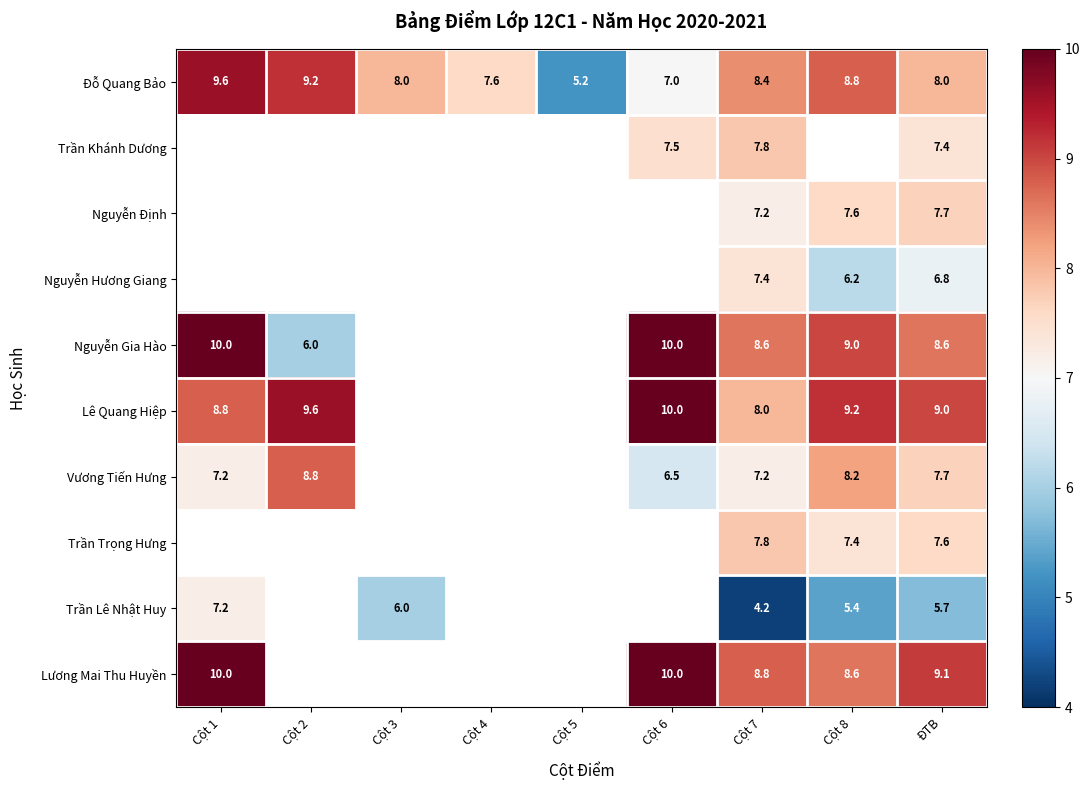

What is the spread (max minus min) of values at Cột 7?

4.6